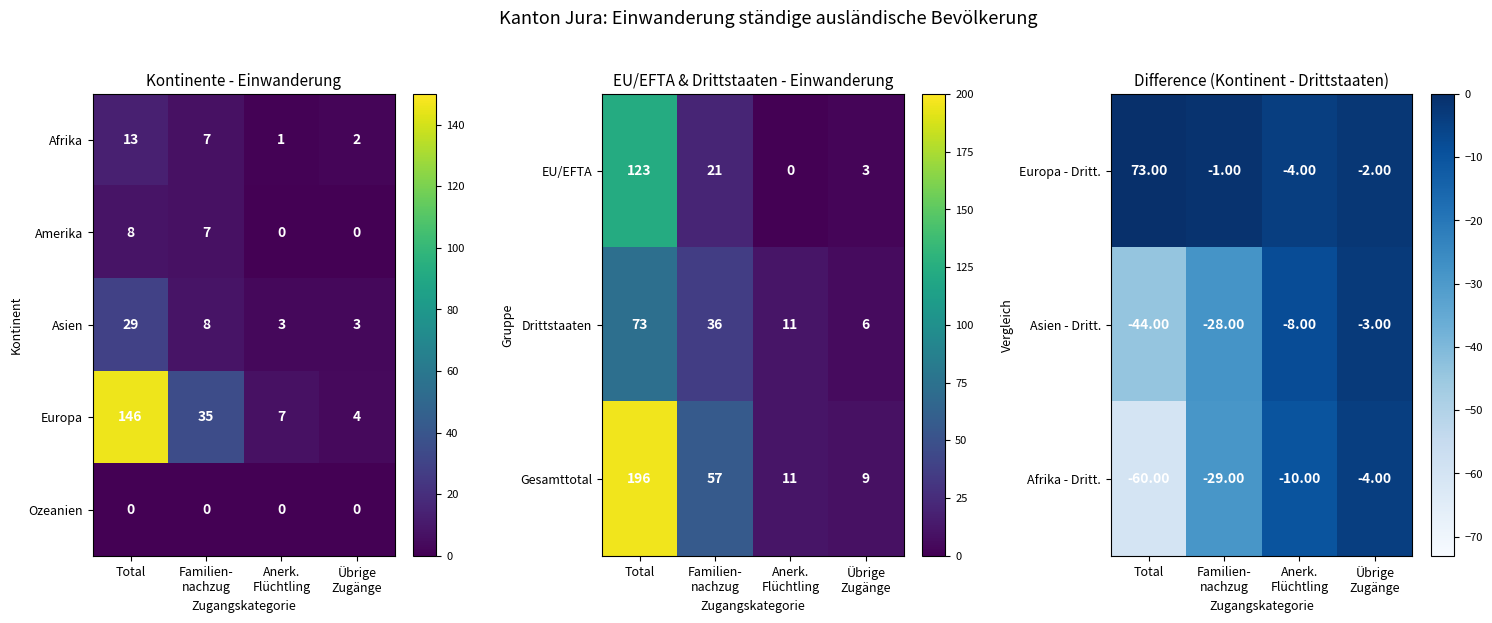

What is the difference between the maximum and minimum values in the Europa - Dritt. series?

77